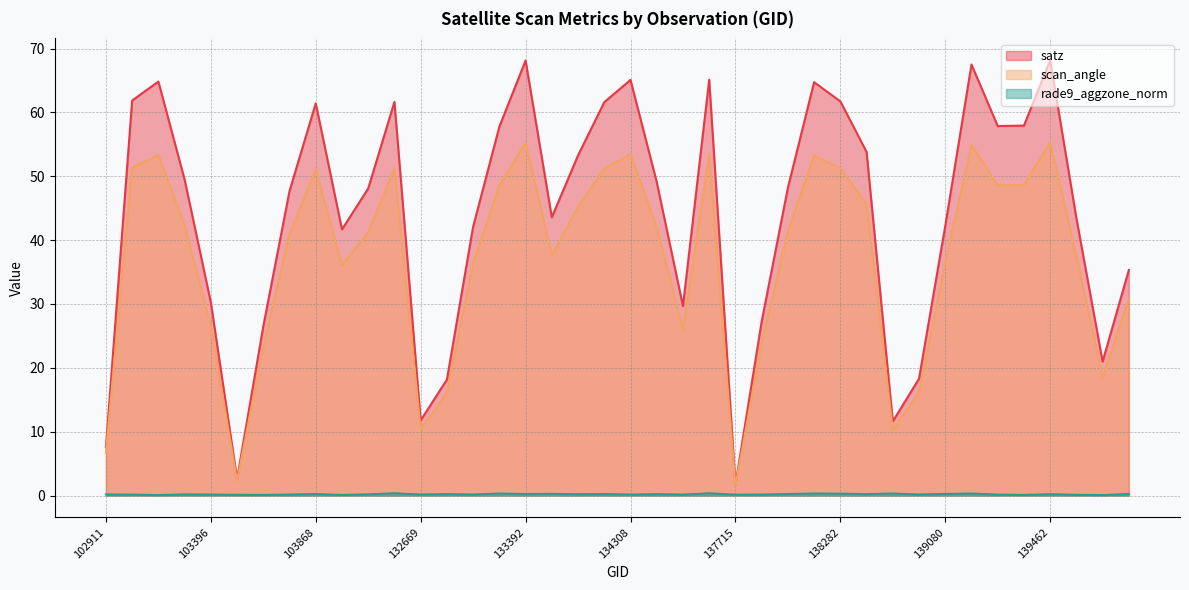

What is the minimum value for scan_angle?

1.5